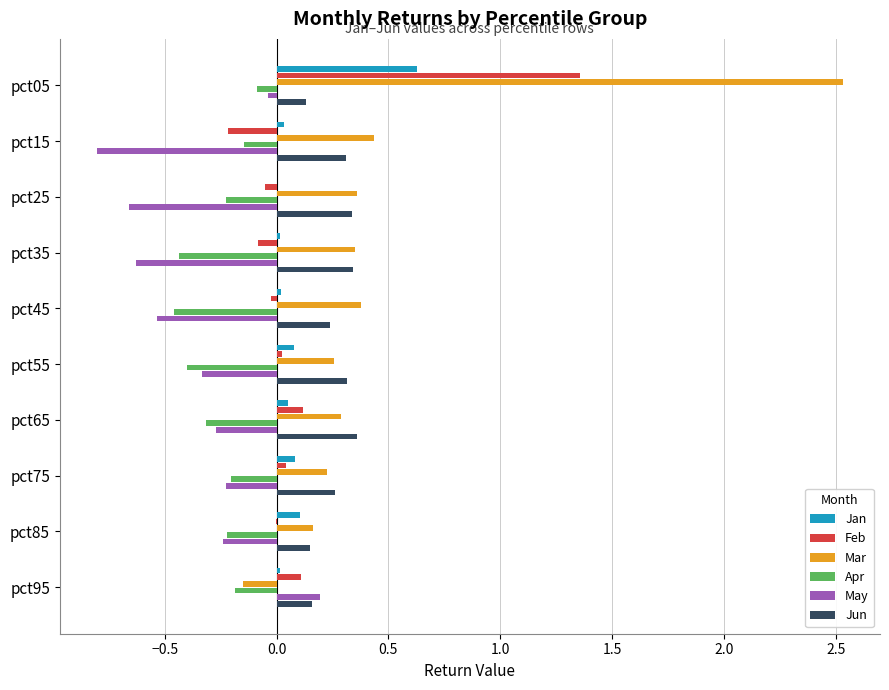

What is the maximum value shown in the chart?

2.5